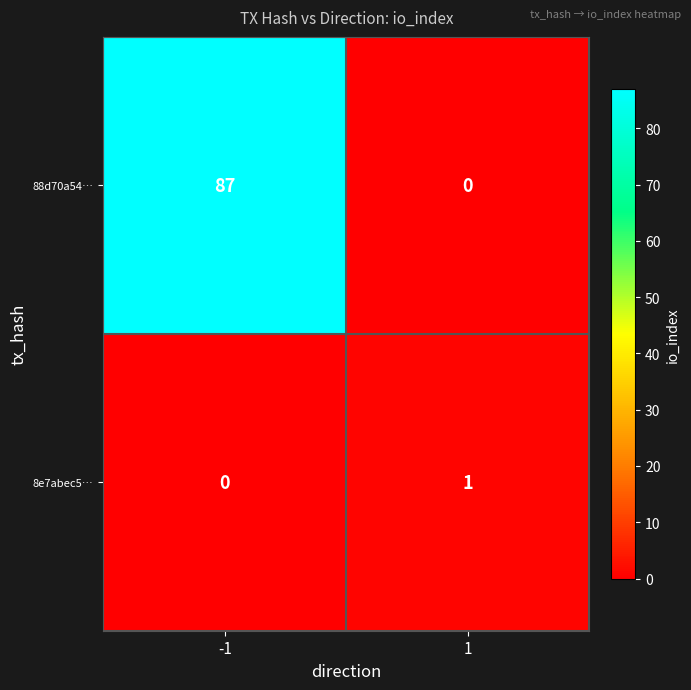

What is the greatest value displayed?

87